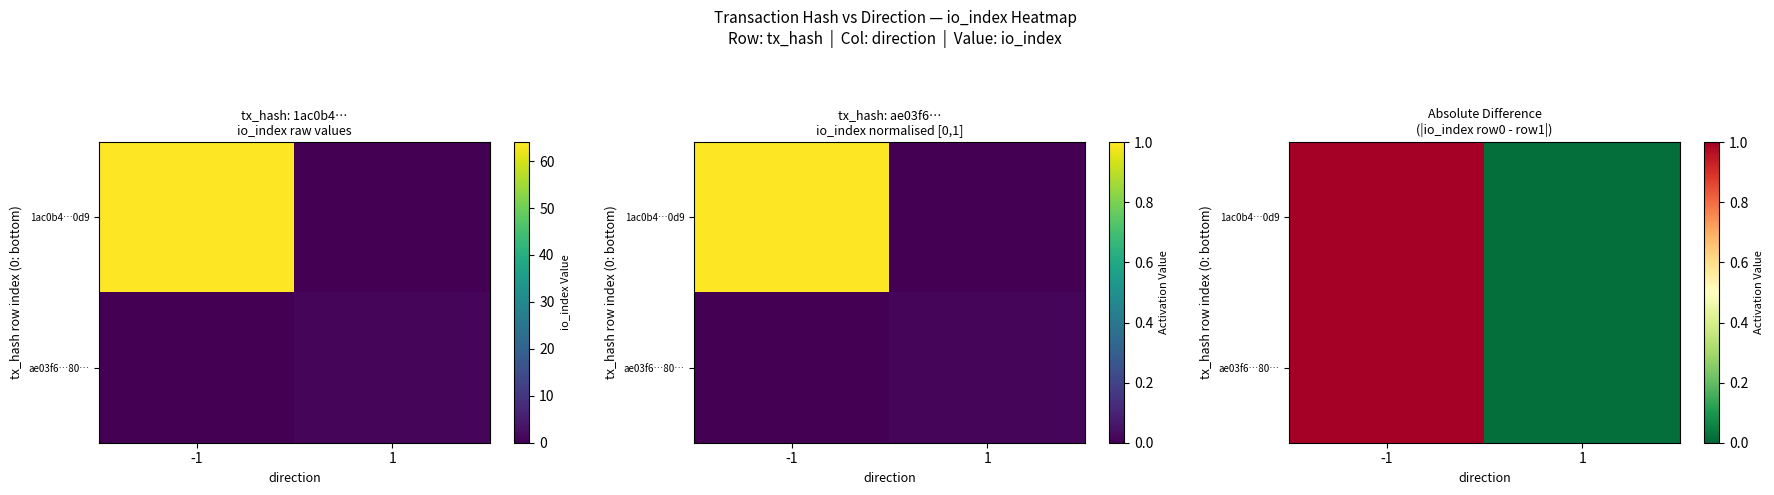

The 1ac0b4…0d9 series shows 1.5 at -1. True or false?

False